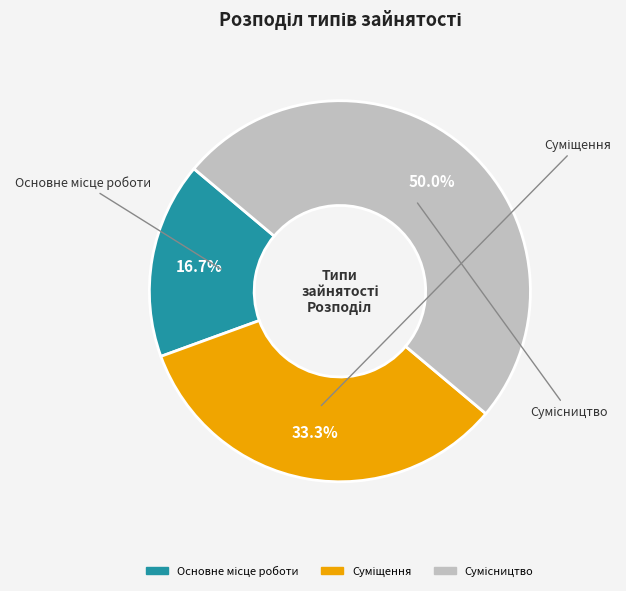

Is there a majority slice in this chart?

No